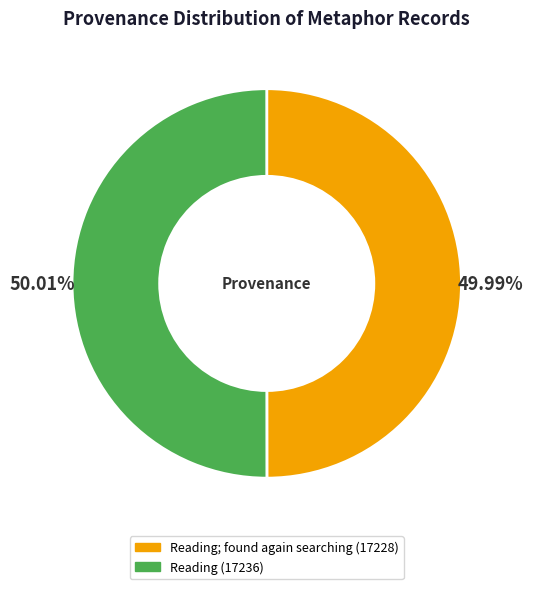

How many slices are in this pie chart?

2